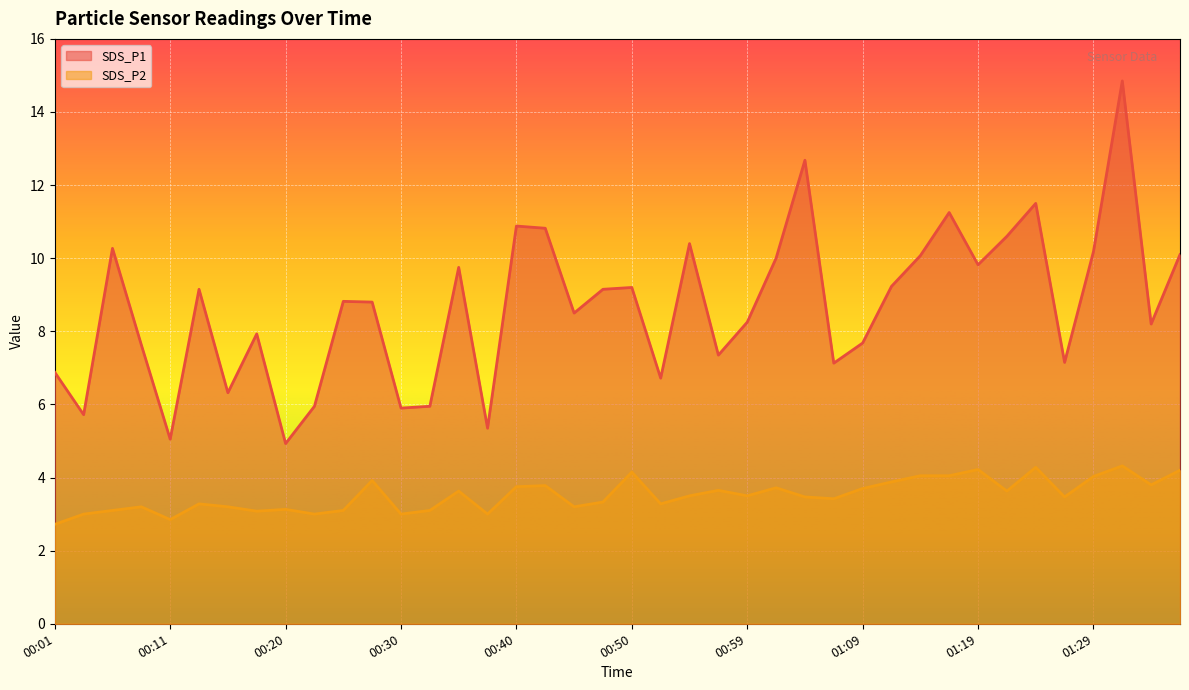

Between 01:37 and 00:52, which is larger?

01:37